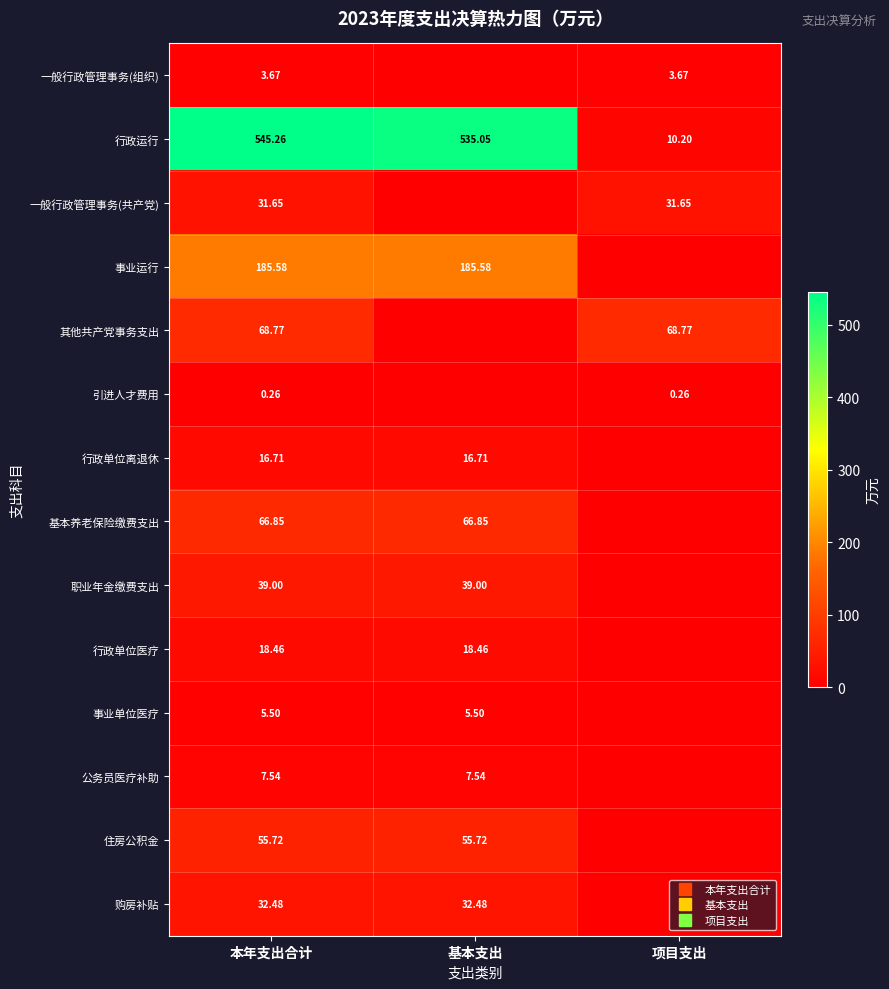

At which category is the sum across all series the highest?

本年支出合计